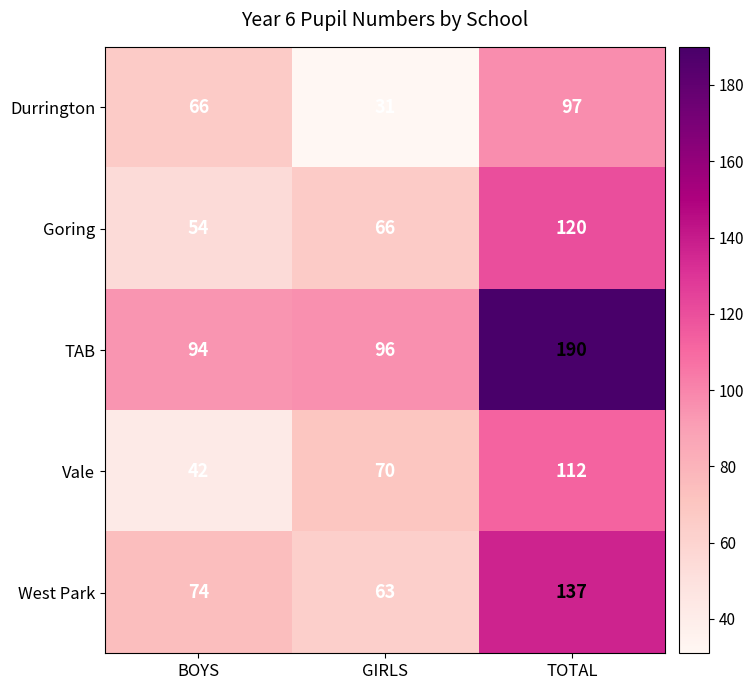

Read the TAB value at BOYS.

94